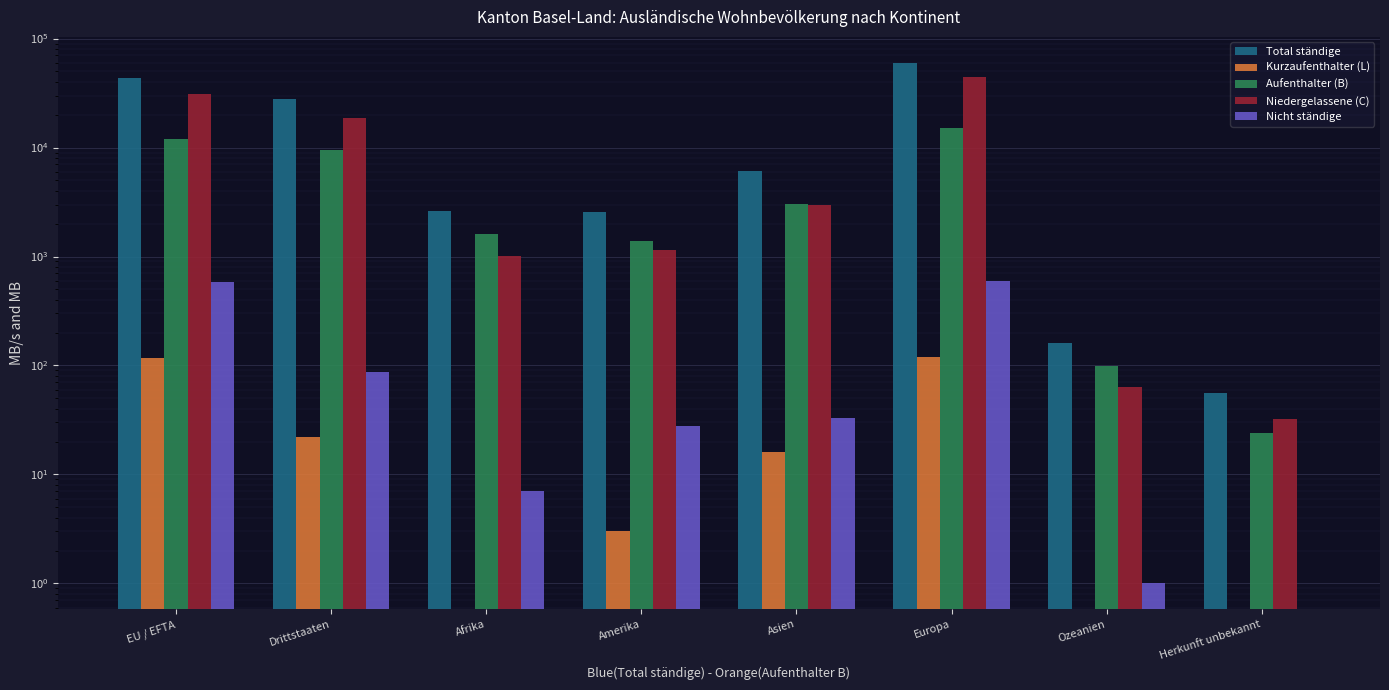

Rank the series by their maximum value, from lowest to highest.

Kurzaufenthalter (L), Nicht ständige, Aufenthalter (B), Niedergelassene (C), Total ständige